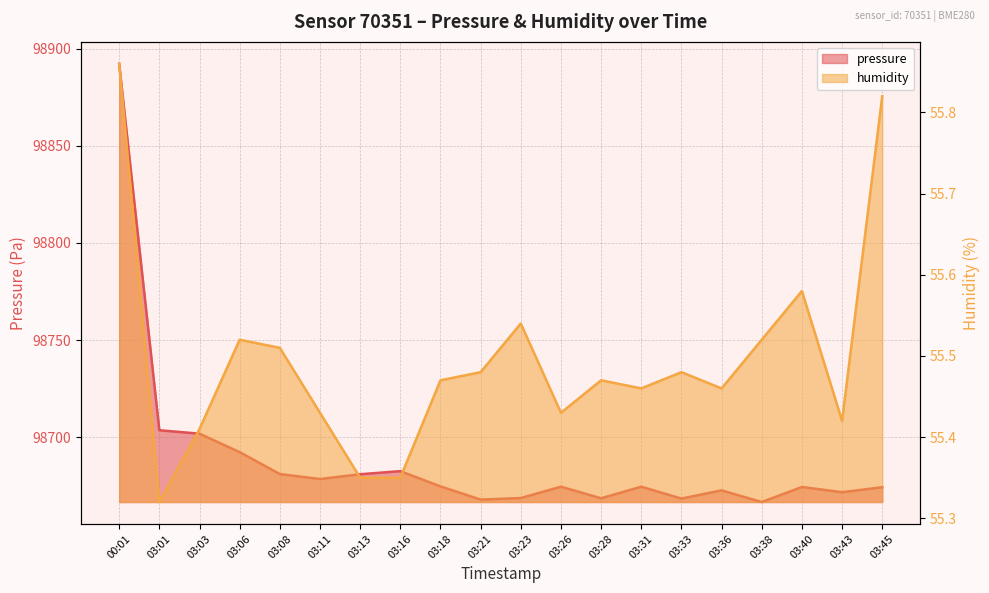

What is the difference between the humidity values at 03:40 and 03:36?

0.1